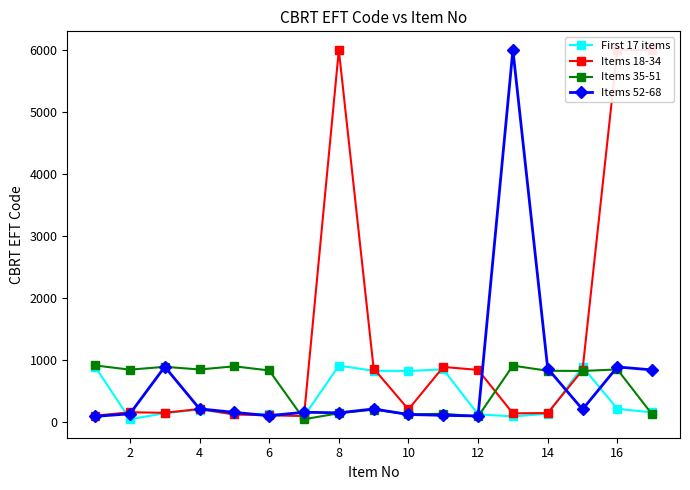

At which category does First 17 items reach its first local peak?

4